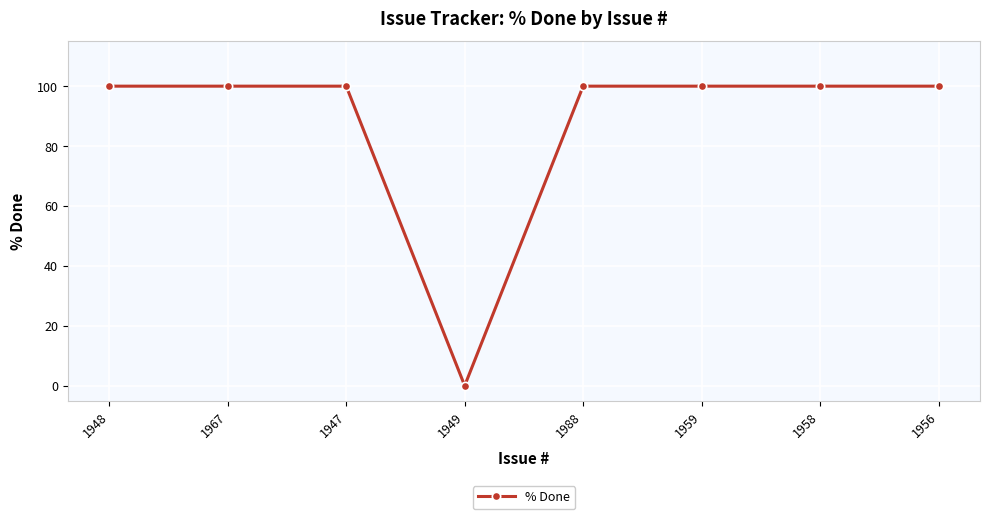

What is the label of the 5th point from the left?

1988